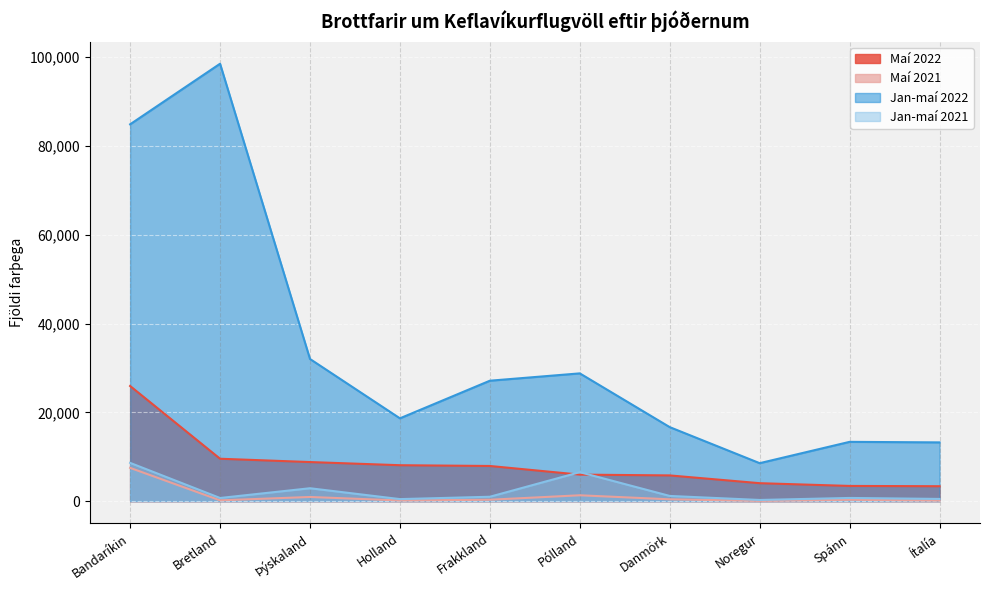

What is the difference between the Jan-maí 2022 values at Ítalía and Frakkland?

13891